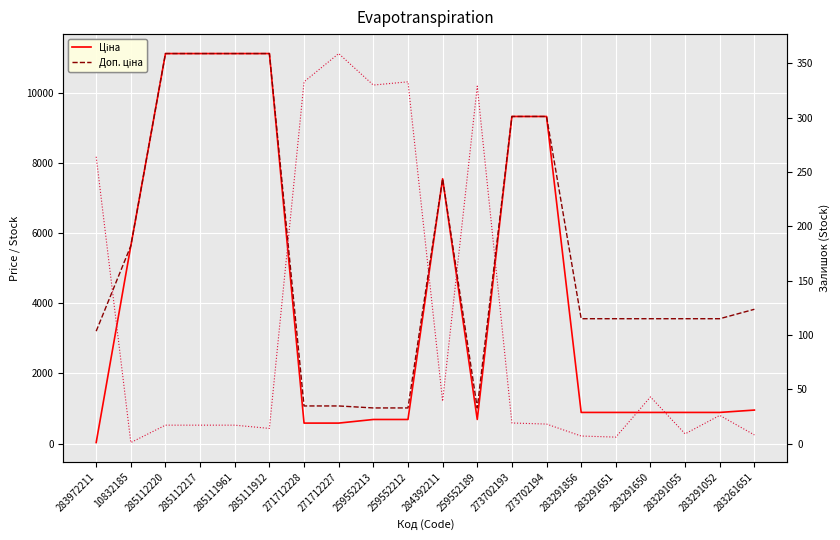

At which label is Ціна closest to 5572?

10832185